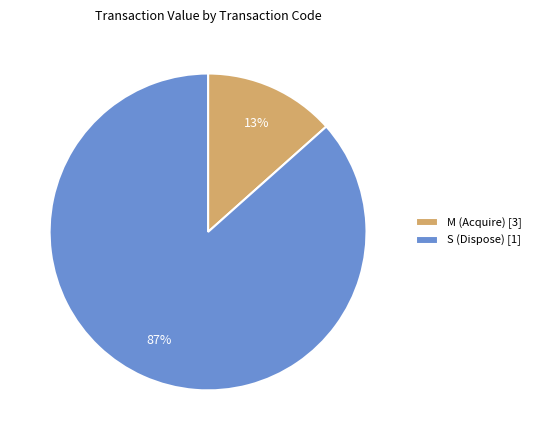

To the nearest percent, what portion does S (Dispose) [1] represent?

87%